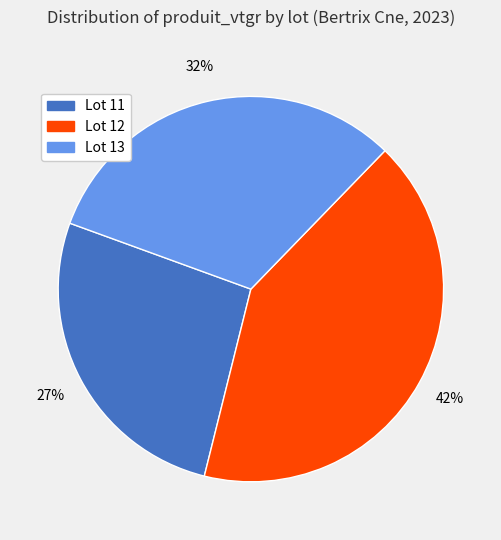

What is the smallest slice in the pie chart?

Lot 11